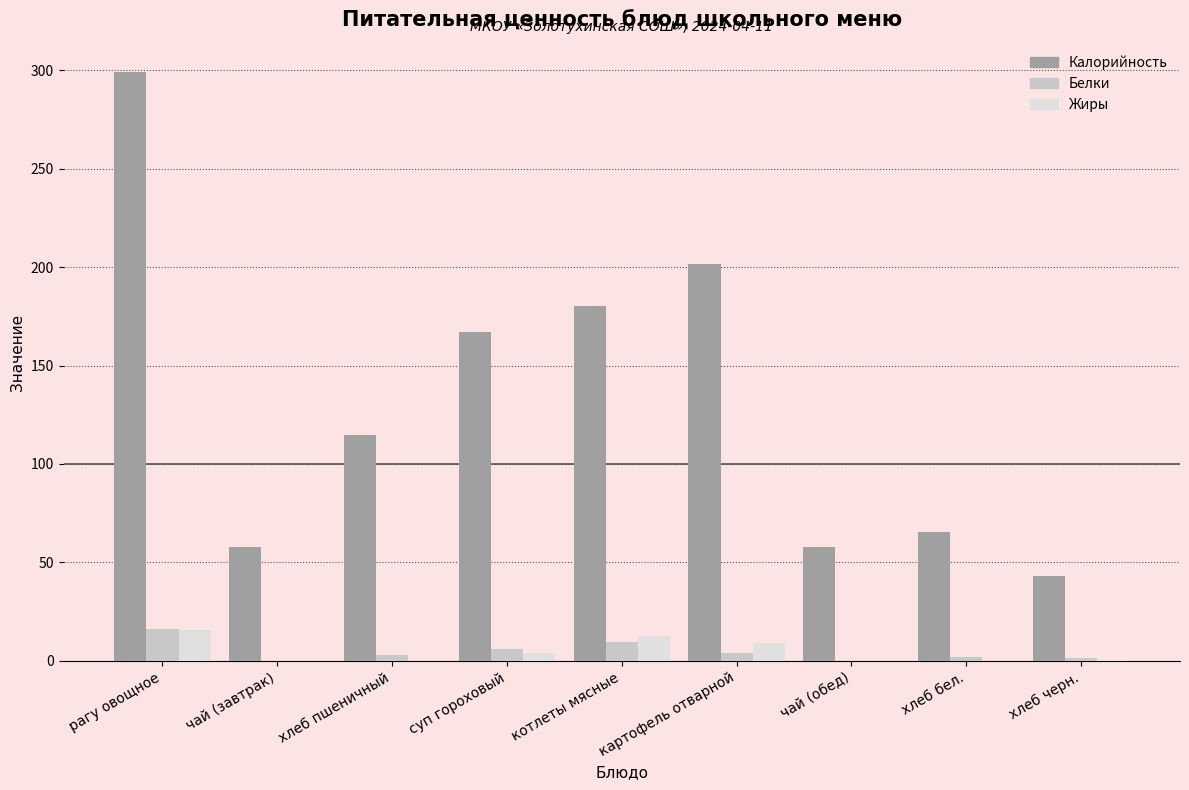

What is the sum of all Белки values?

42.8